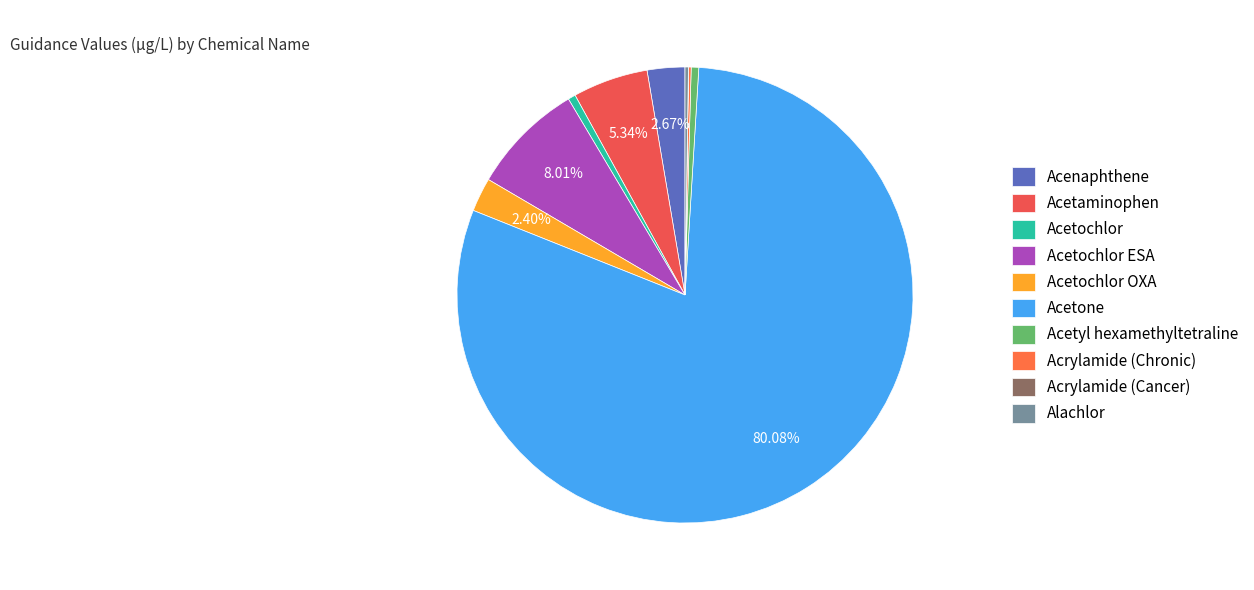

Is it true that Acetochlor is 9% of the pie?

False